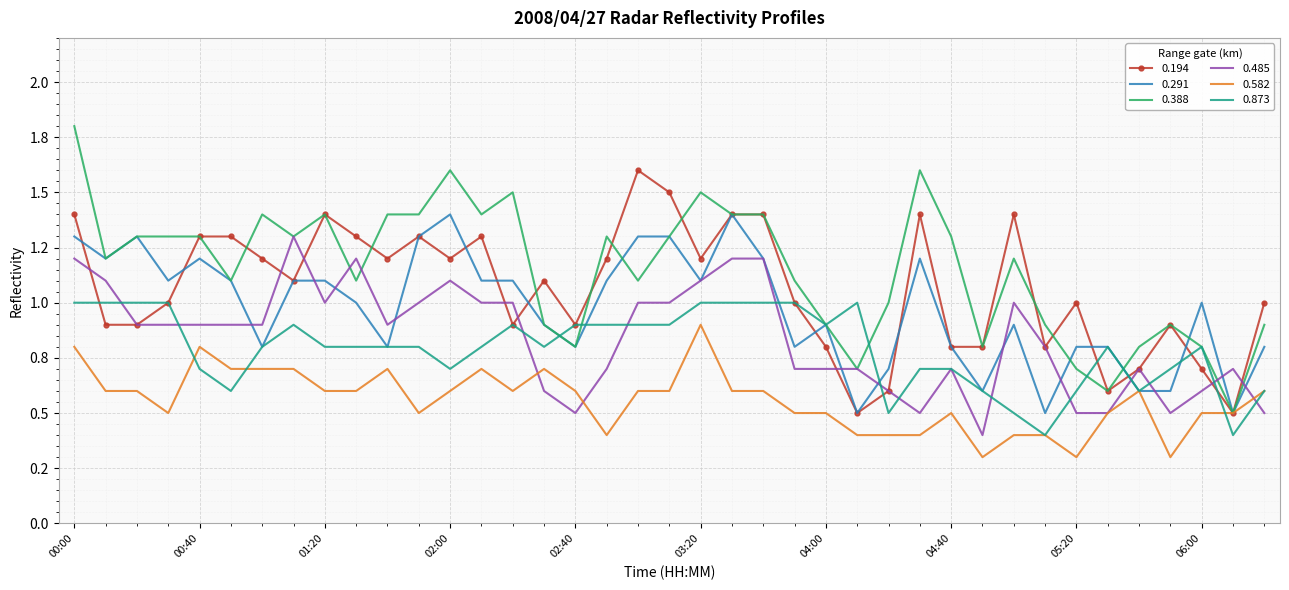

What are all the series names shown in the legend?

0.194, 0.291, 0.388, 0.485, 0.582, 0.873